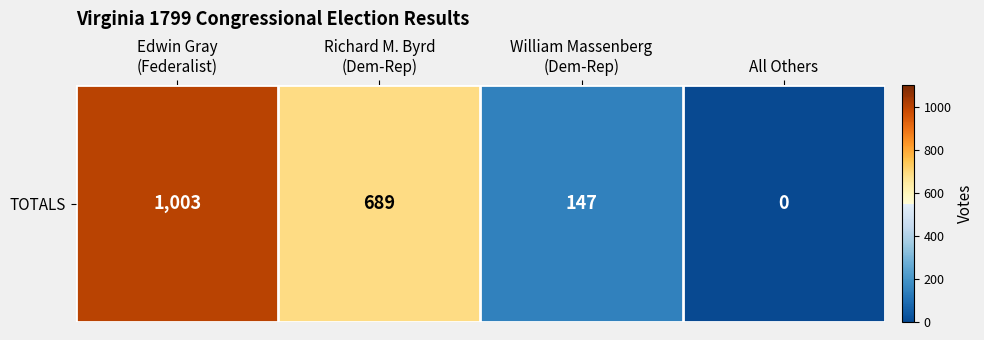

Reading right to left, what are all the values shown in this chart?

All Others=0	William Massenberg
(Dem-Rep)=147	Richard M. Byrd
(Dem-Rep)=689	Edwin Gray
(Federalist)=1003